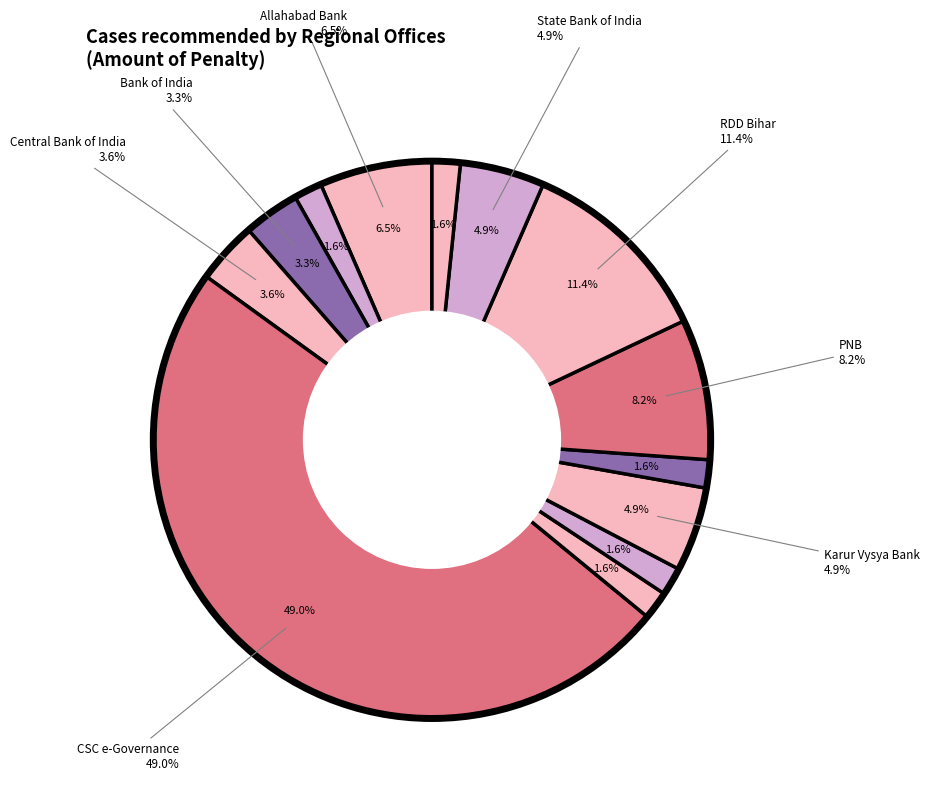

Rank the categories by value from highest to lowest.

CSC e-Governance, RDD Bihar, PNB, Allahabad Bank, Karur Vysya Bank, State Bank of India, Central Bank of India, Bank of India, Andhra Bank, Dena Bank, Federal Bank, NSDL, Syndicate Bank